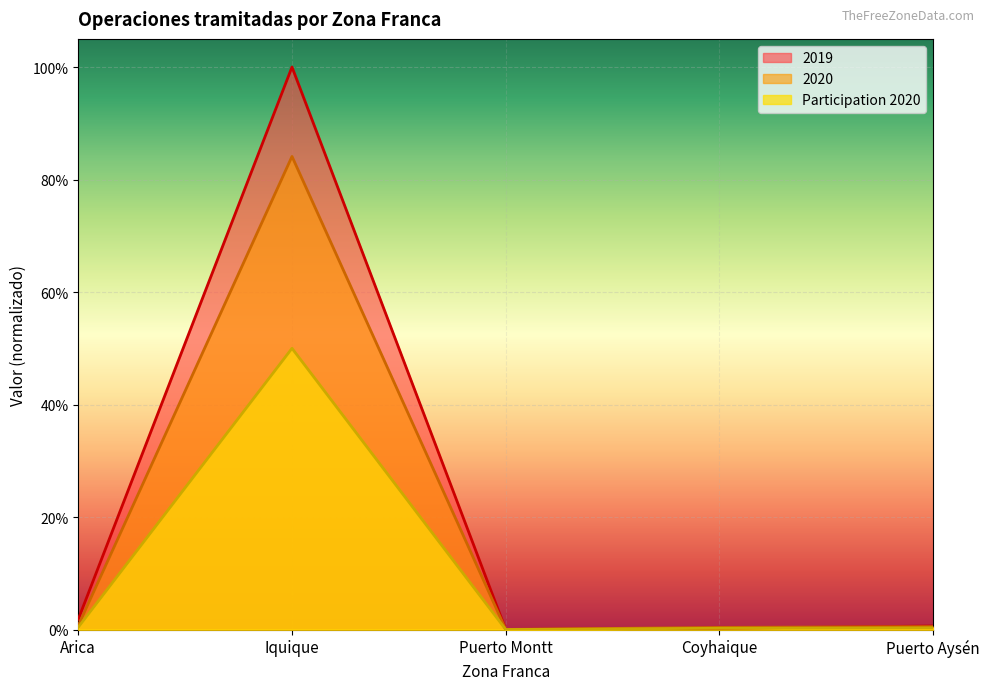

What are all the series names shown in the legend?

2019, 2020, Participation 2020